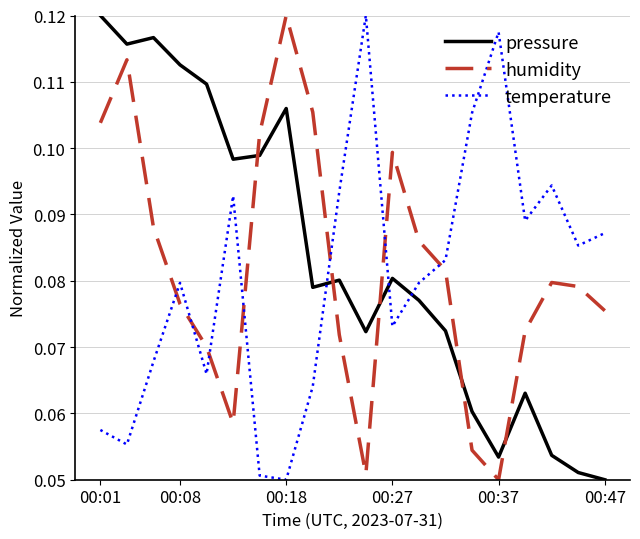

True or false: pressure and humidity intersect in this chart.

True